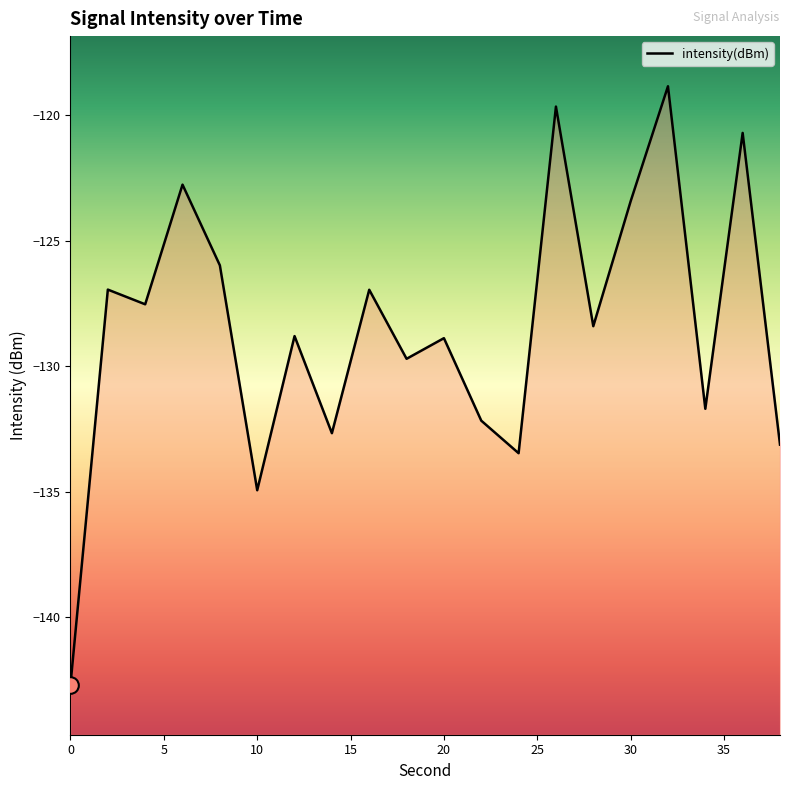

What is the sum of all values?

-2569.3